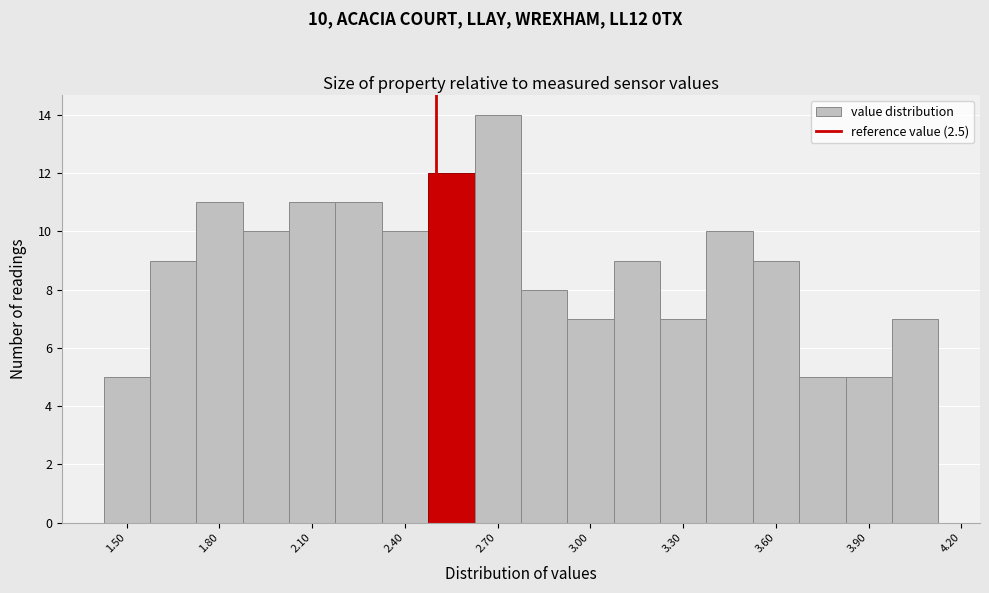

Around what value on the x-axis is the tallest bar? Give the approximate position of its centre, as read against the axis.

2.70